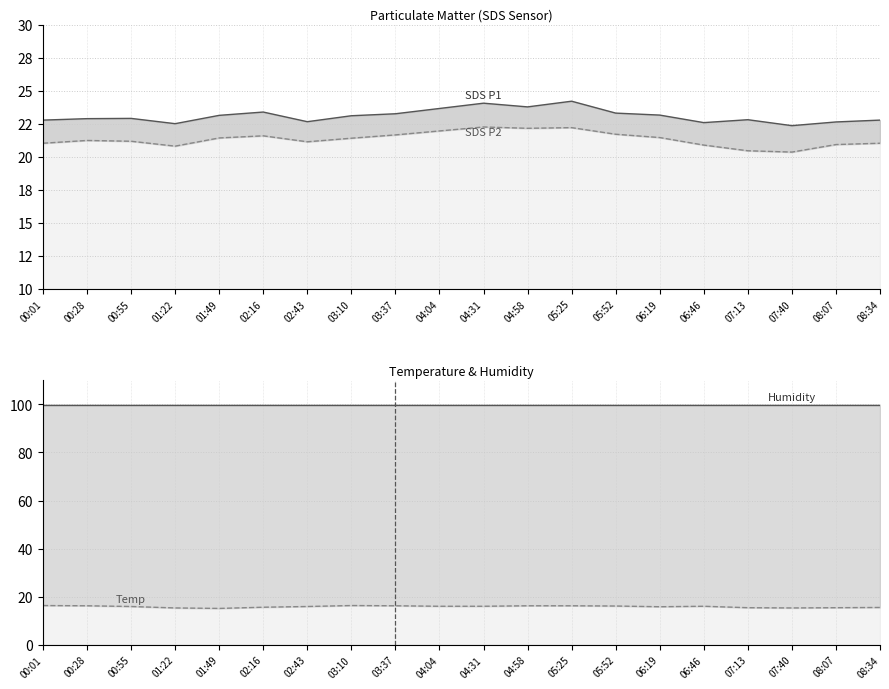

What is the sum of all SDS_P1 values?

461.8